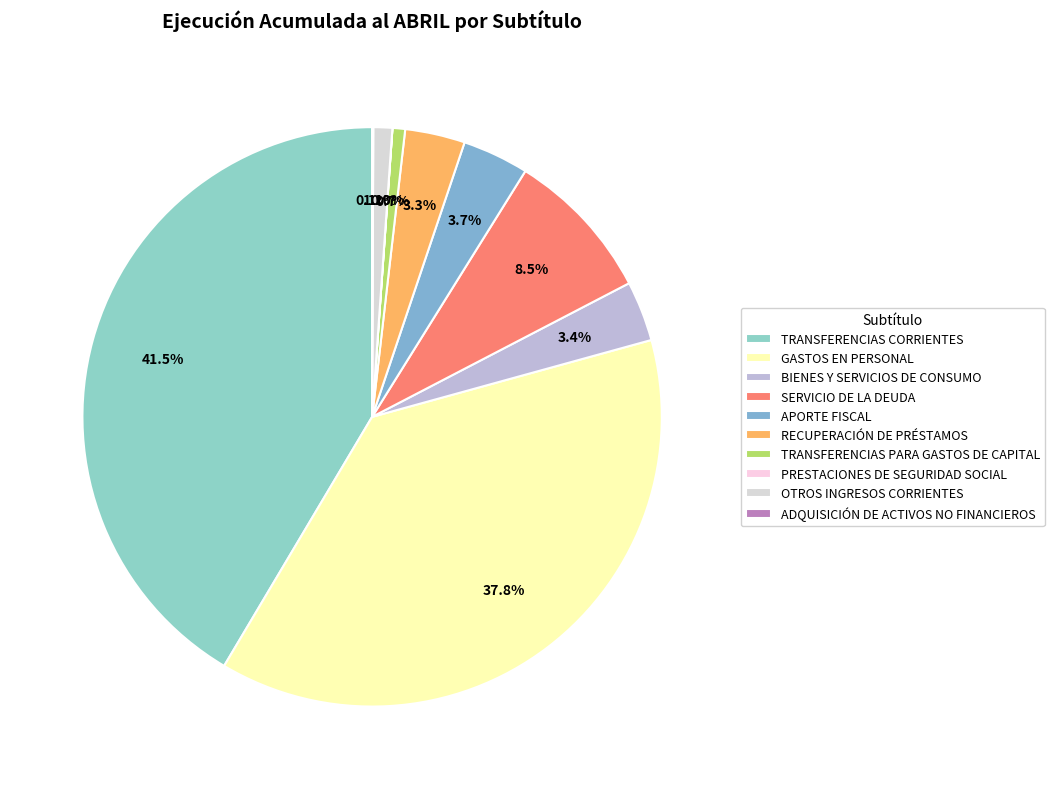

Rank the categories by value from lowest to highest.

PRESTACIONES DE SEGURIDAD SOCIAL, ADQUISICIÓN DE ACTIVOS NO FINANCIEROS, TRANSFERENCIAS PARA GASTOS DE CAPITAL, OTROS INGRESOS CORRIENTES, RECUPERACIÓN DE PRÉSTAMOS, BIENES Y SERVICIOS DE CONSUMO, APORTE FISCAL, SERVICIO DE LA DEUDA, GASTOS EN PERSONAL, TRANSFERENCIAS CORRIENTES